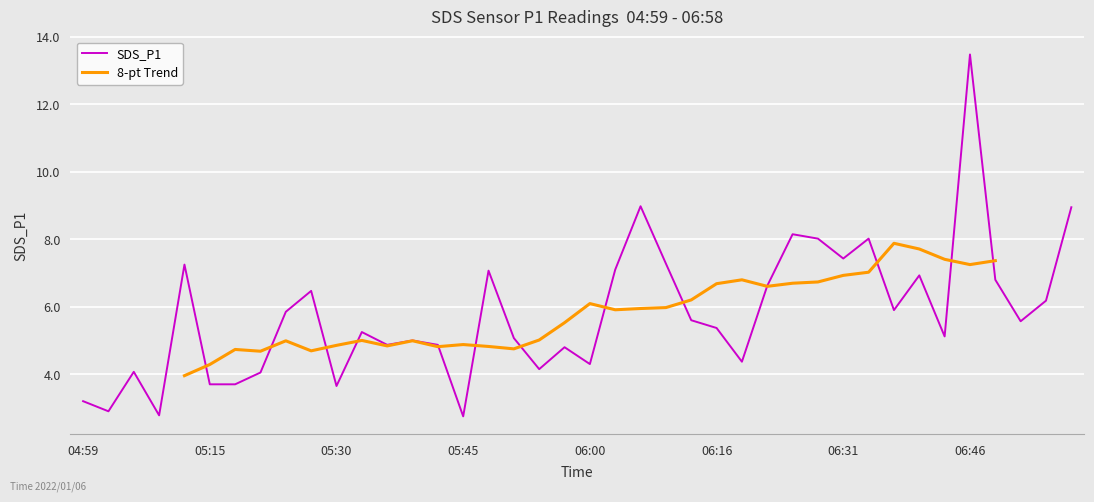

What is the label of the 33rd point from the right?

05:21